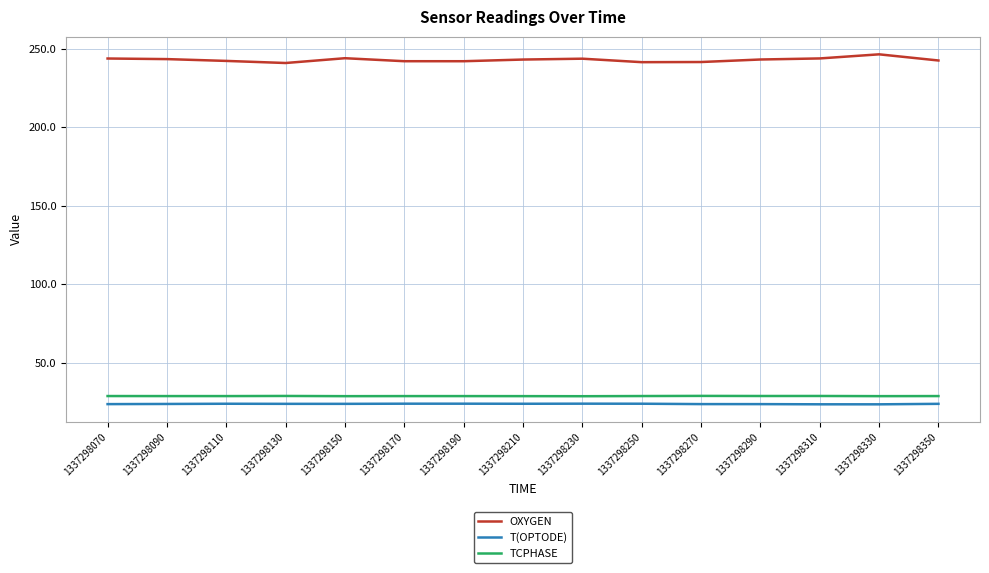

Does the chart display data point markers on the line(s)?

No